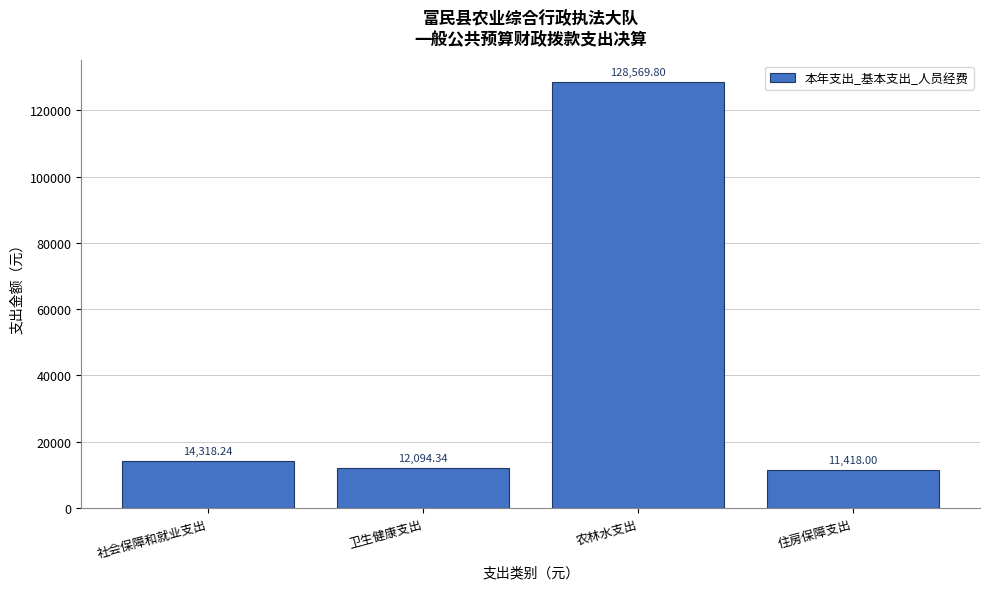

What is the difference between the values at 卫生健康支出 and 住房保障支出?

676.3